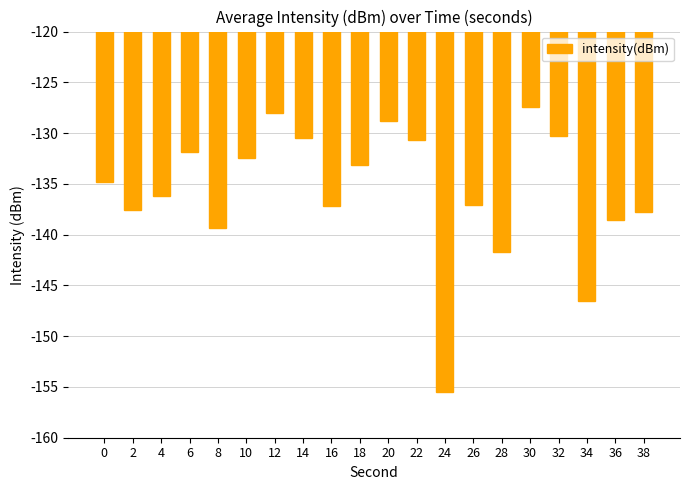

Read the value at 14.

-130.4